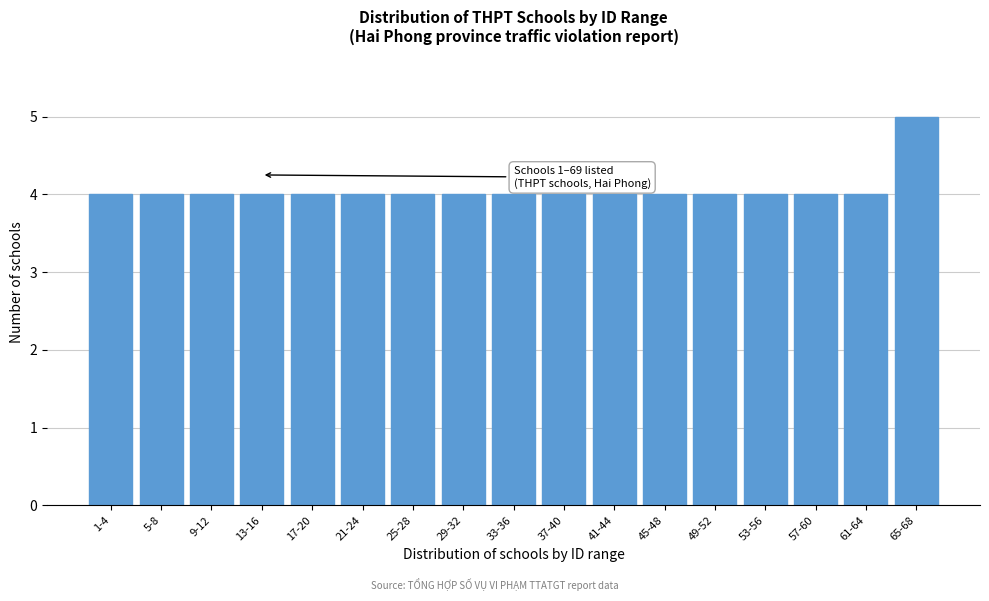

Reading right to left, extract all data points from this chart.

5	4	4	4	4	4	4	4	4	4	4	4	4	4	4	4	4